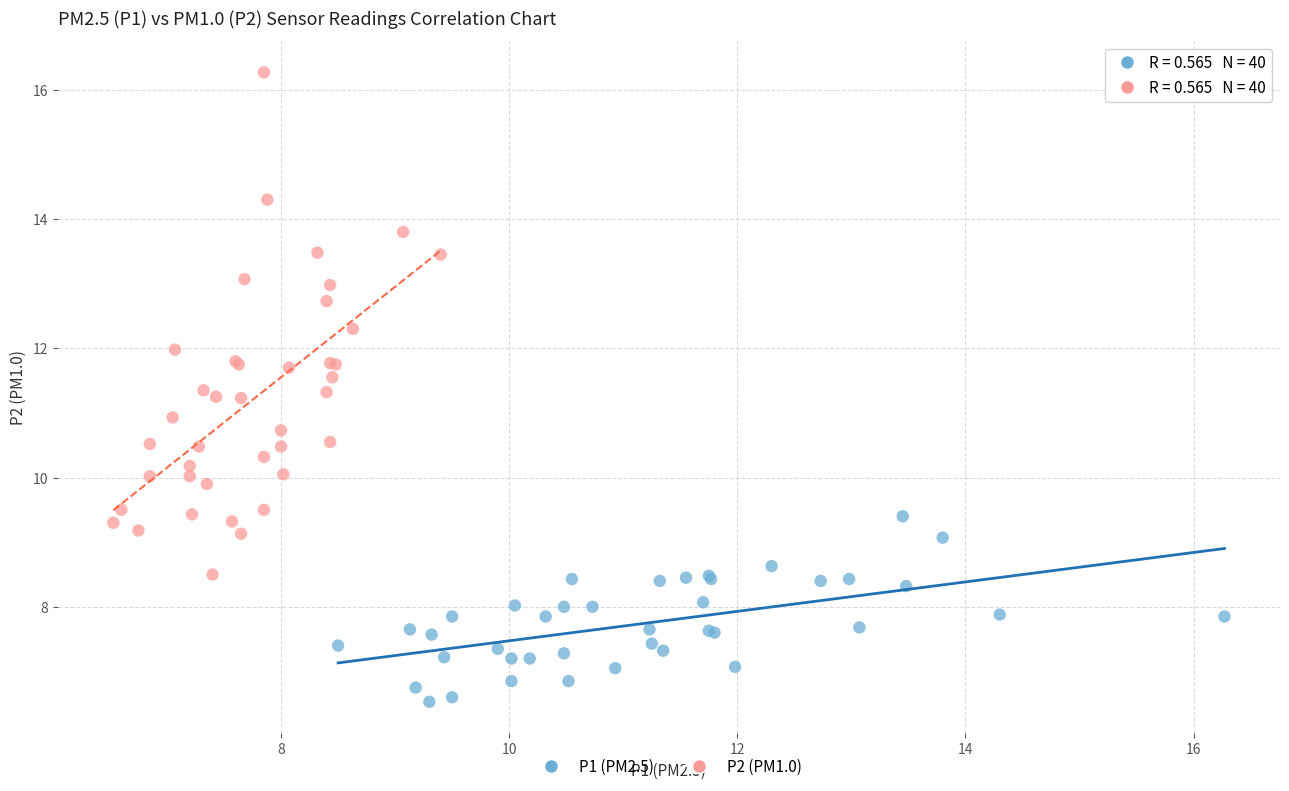

Which series has the largest Y range (max minus min)?

P2 (PM1.0)